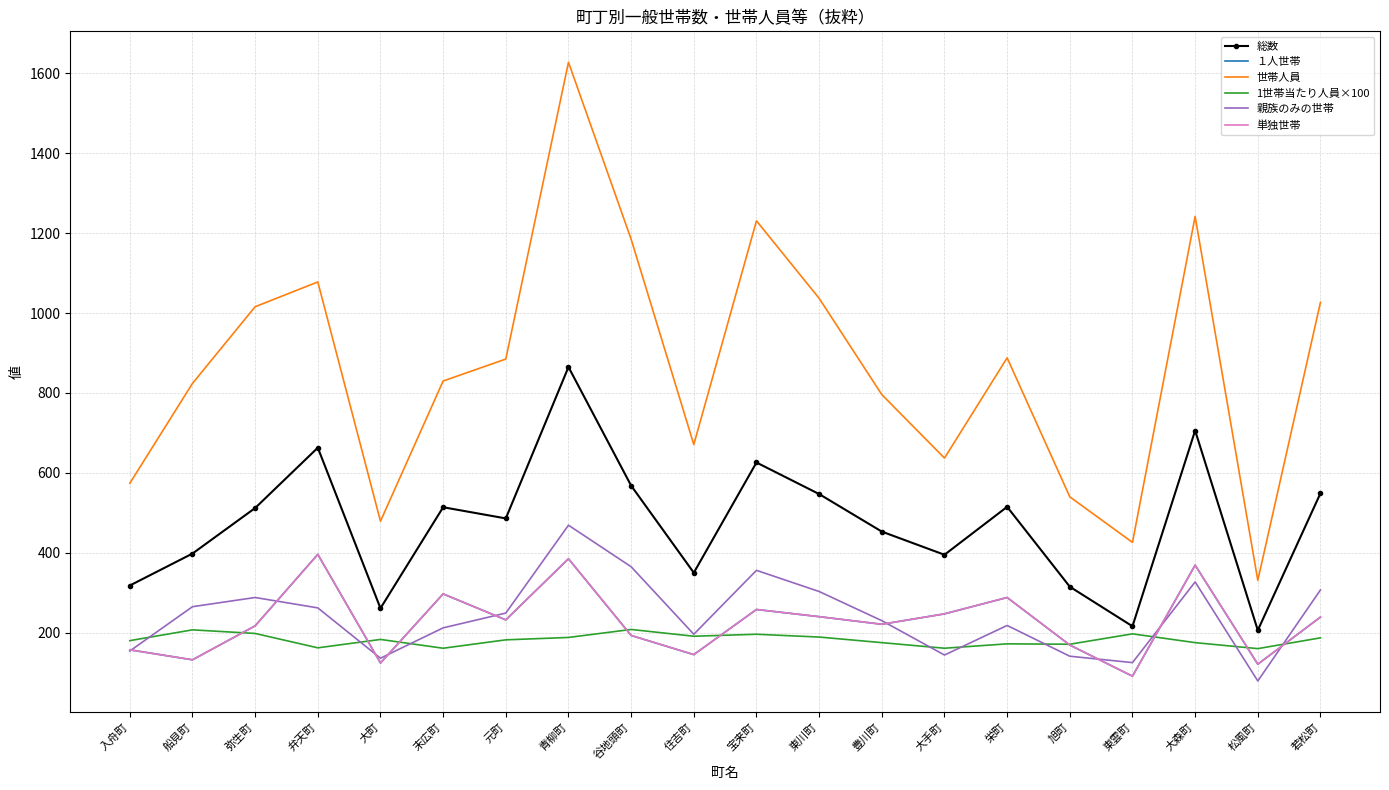

At which label does 親族のみの世帯 reach its peak?

青柳町